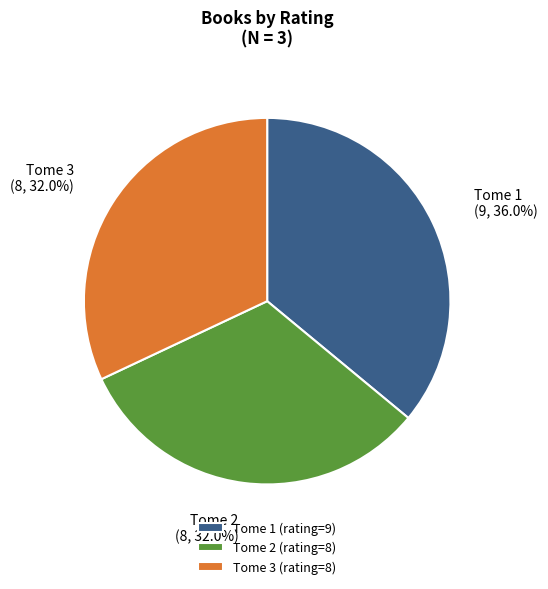

What is the largest slice in the pie chart?

Tome 1 (rating=9)